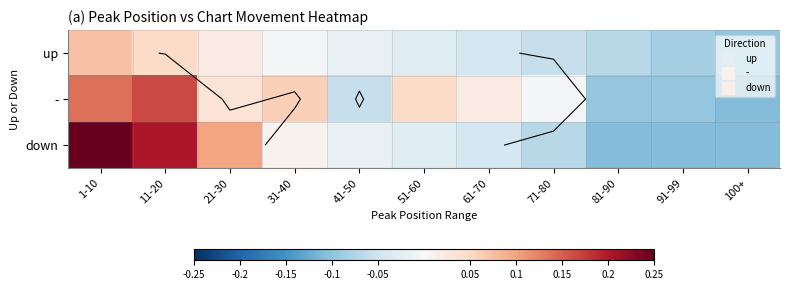

Is the value of down at 31-40 greater than the value of - at 21-30?

No